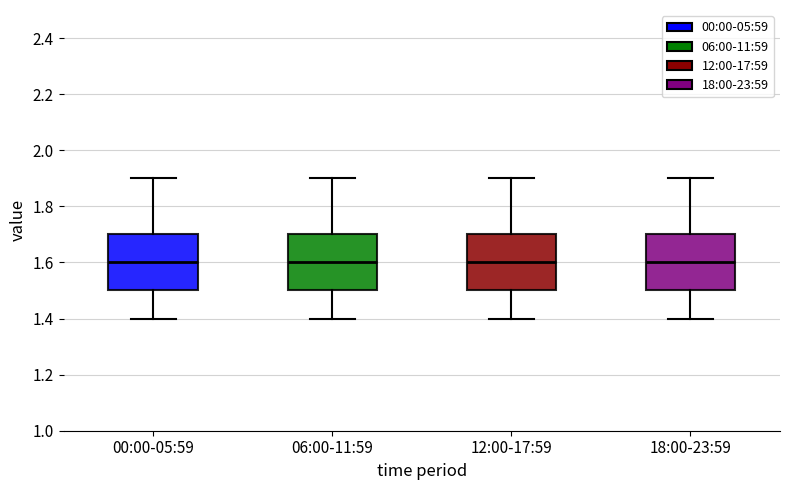

Reading left to right, transcribe this box plot: for each box, give where its median line is, the range the box spans, and where its two whiskers end, as read against the y-axis. The values are not printed on the chart, so give them approximately, as read against the axis.

00:00-05:59: median 1.6, box 1.5 to 1.7, whiskers 1.4 to 1.9
06:00-11:59: median 1.6, box 1.5 to 1.7, whiskers 1.4 to 1.9
12:00-17:59: median 1.6, box 1.5 to 1.7, whiskers 1.4 to 1.9
18:00-23:59: median 1.6, box 1.5 to 1.7, whiskers 1.4 to 1.9